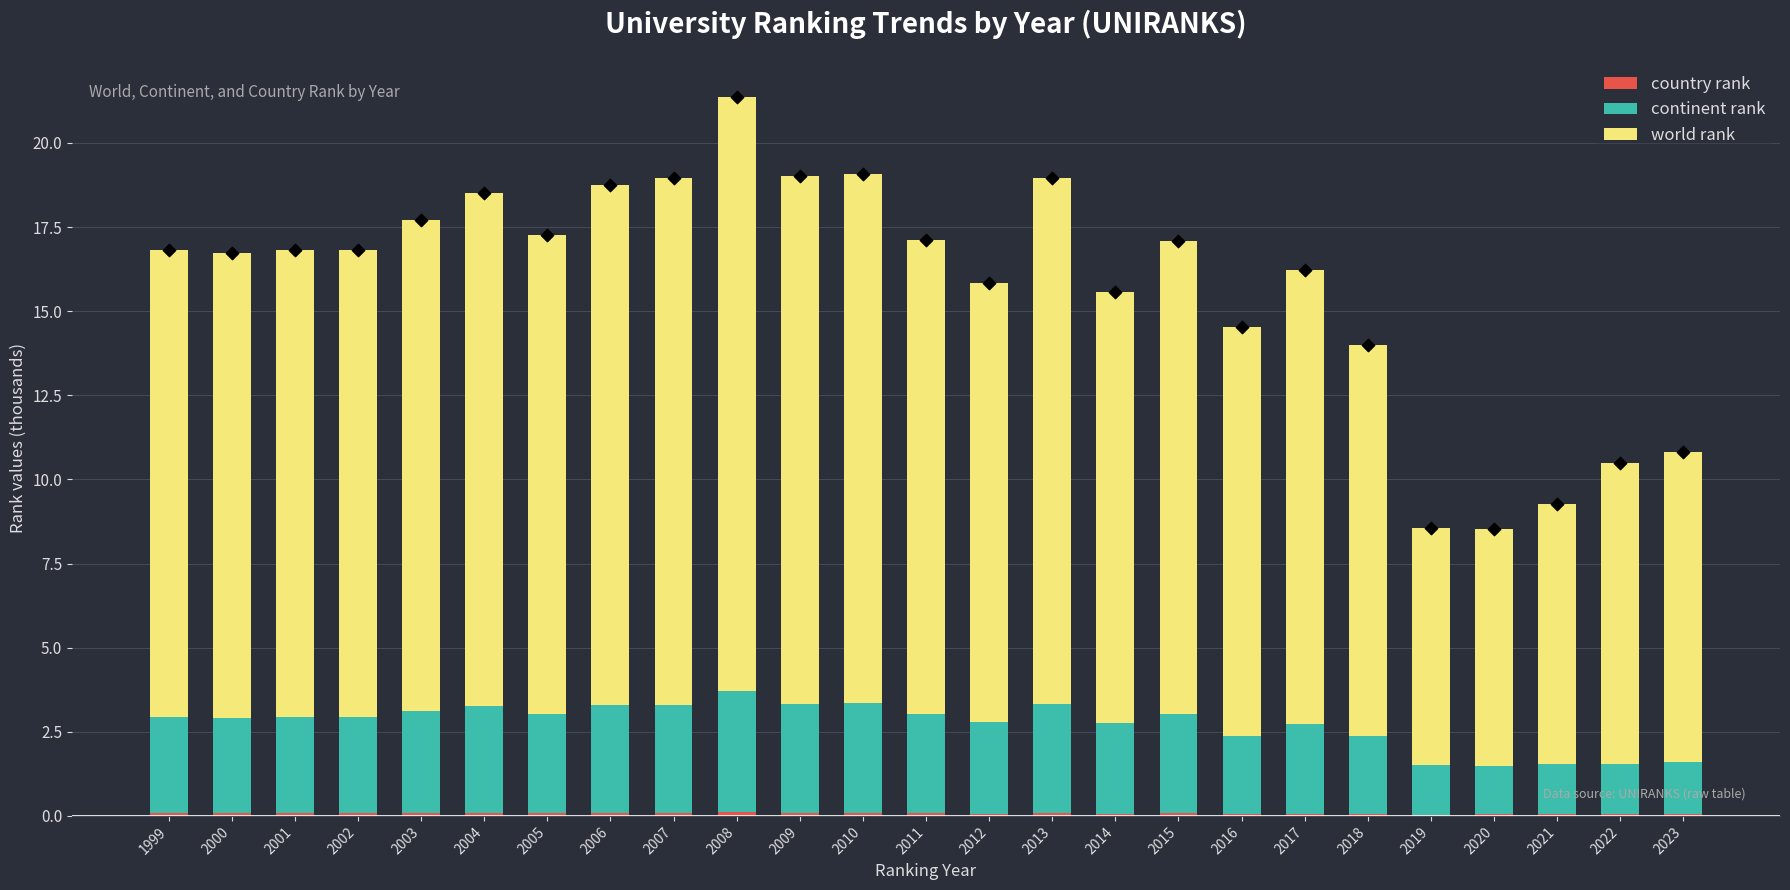

Which series contains the lowest Y value?

country rank